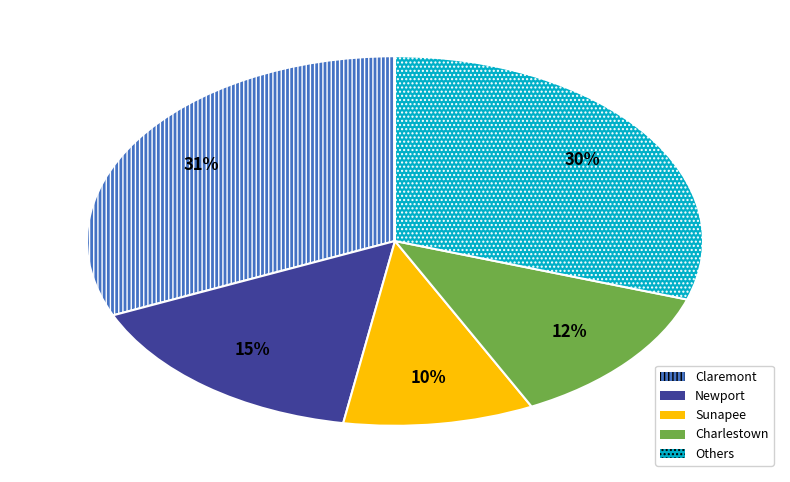

Combined, do Claremont and Newport account for over 50%?

No